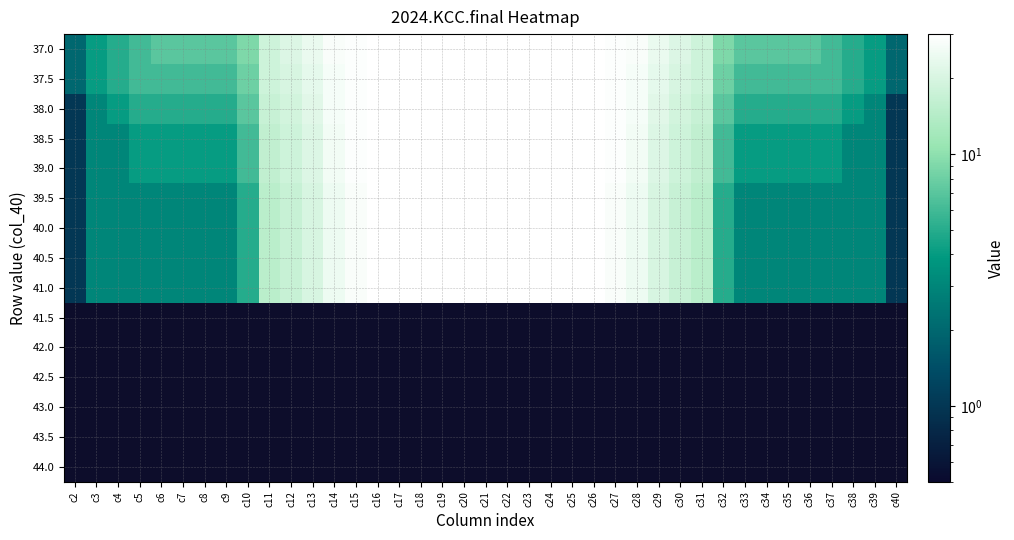

The value of 39.0 at c7 is 1.1. True or false?

False